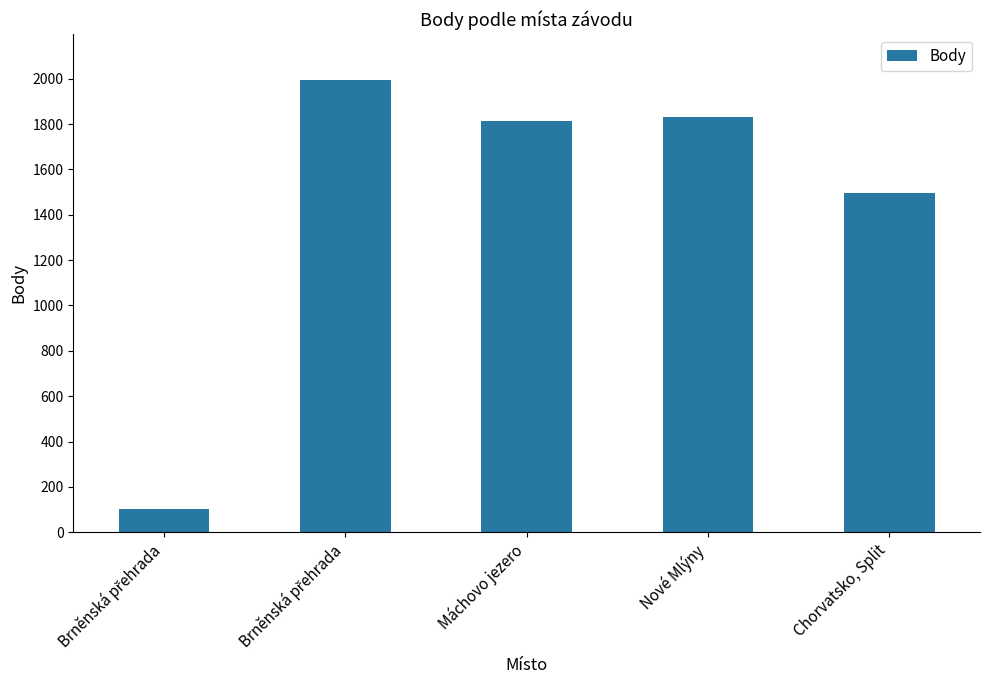

How many bars are there in total?

5